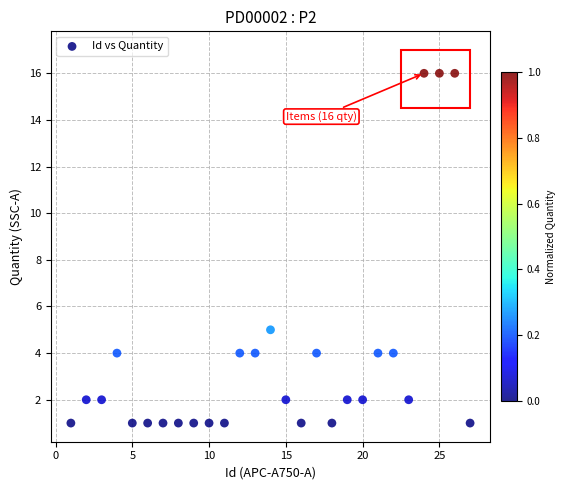

What is the range of Y values (max minus min)?

15